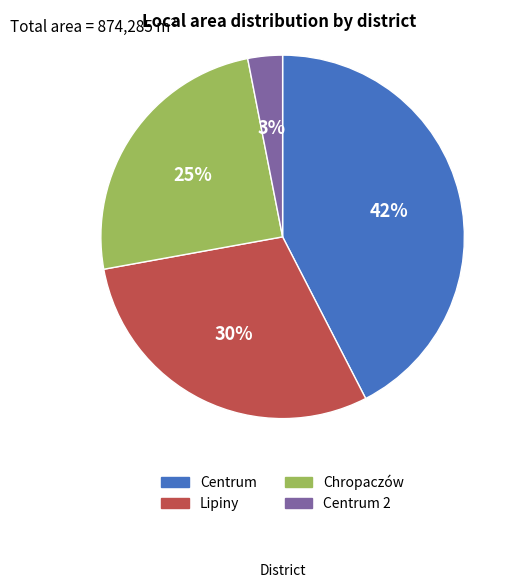

Is it true that Centrum is 42% of the pie?

True